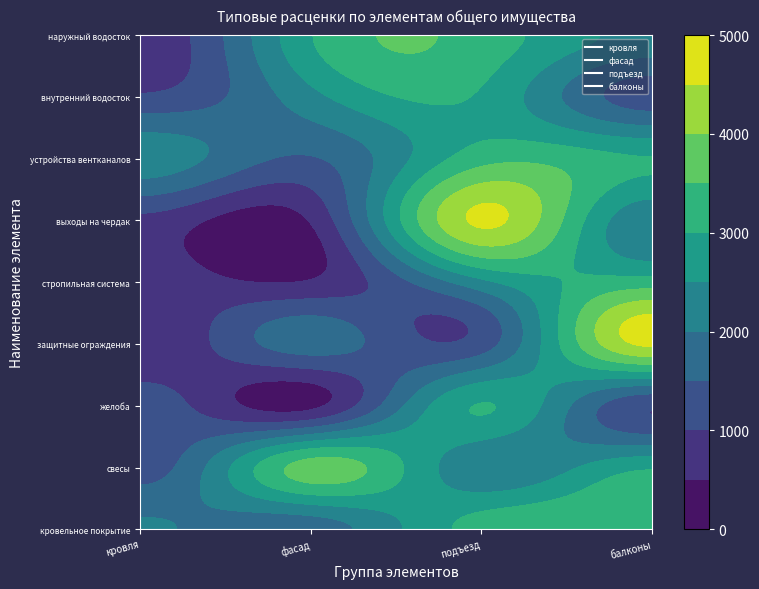

What is the difference between the maximum and minimum values in the кровельное покрытие series?

1771.0